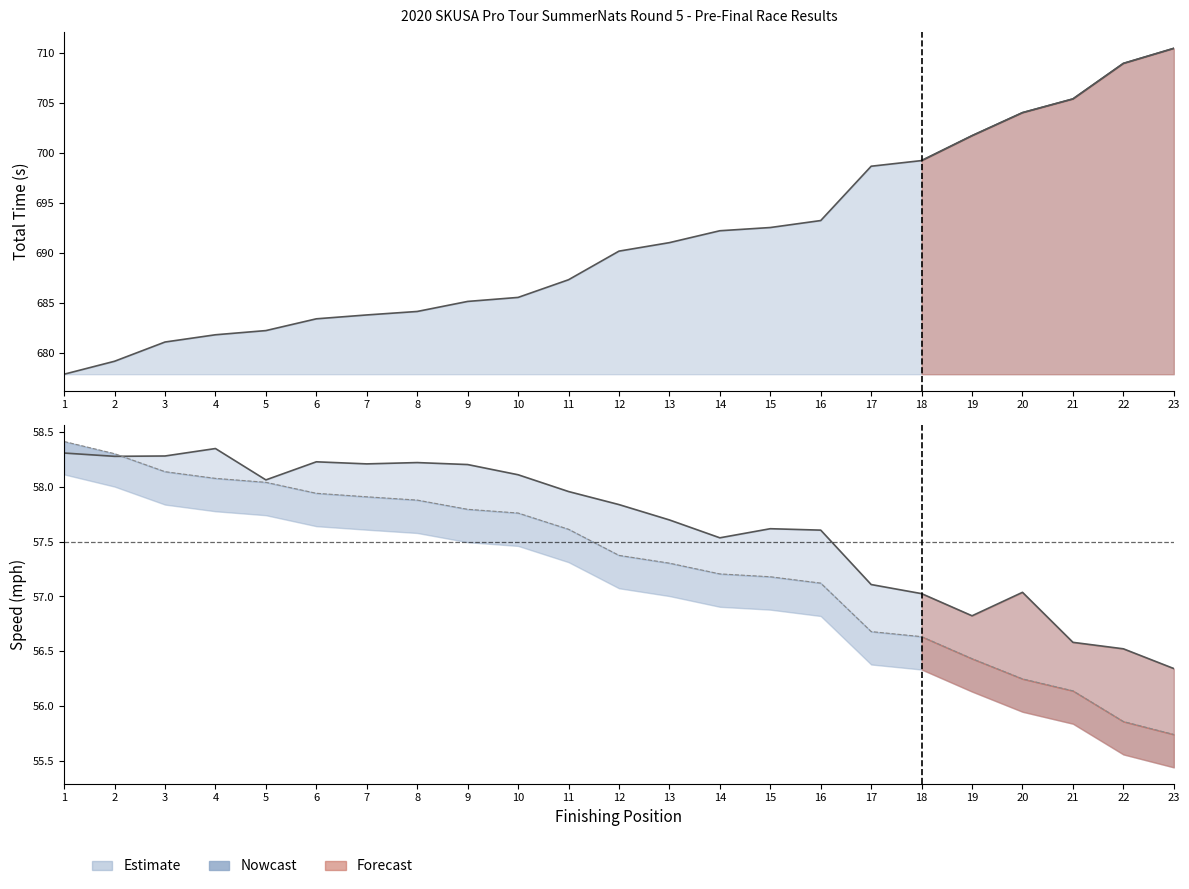

Reading right to left, extract all data points from this chart.

Total Time: 710.4	708.9	705.4	704.0	701.7	699.2	698.7	693.2	692.6	692.2	691.0	690.2	687.3	685.6	685.2	684.2	683.8	683.5	682.3	681.9	681.1	679.2	677.9
Best Lap time: 56.3	56.5	56.6	57.0	56.8	57.0	57.1	57.6	57.6	57.5	57.7	57.8	58.0	58.1	58.2	58.2	58.2	58.2	58.1	58.3	58.3	58.3	58.3
Best Speed: 55.7	55.9	56.1	56.2	56.4	56.6	56.7	57.1	57.2	57.2	57.3	57.4	57.6	57.8	57.8	57.9	57.9	57.9	58.0	58.1	58.1	58.3	58.4